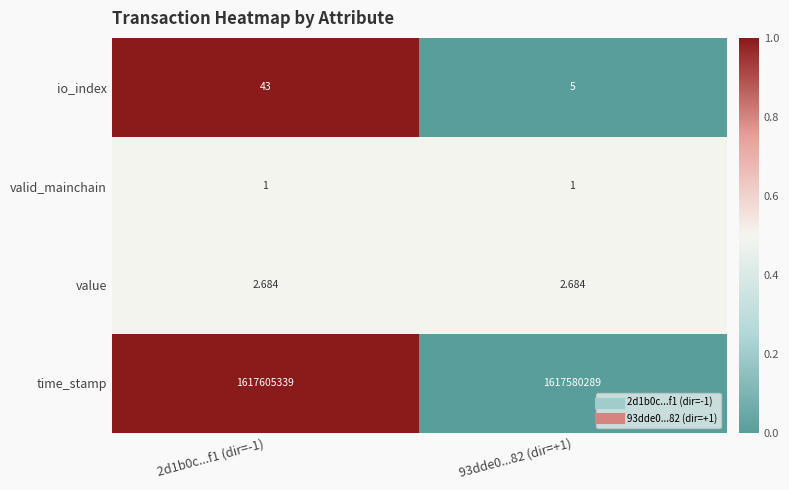

Between 2d1b0c...f1 (dir=-1) and 93dde0...82 (dir=+1), which series saw the biggest shift?

time_stamp